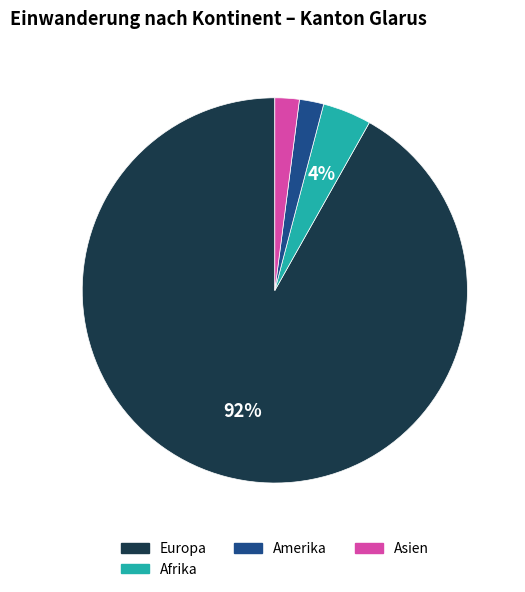

Which category has the biggest portion of the pie?

Europa